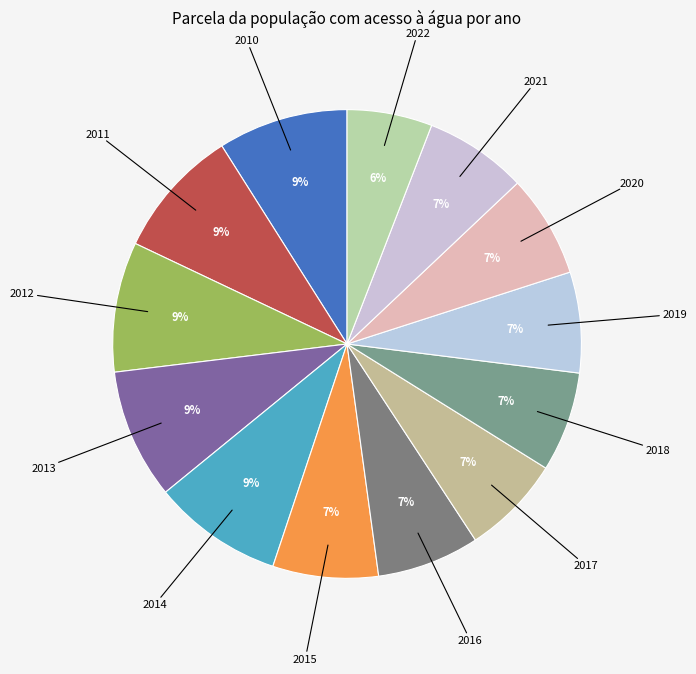

Which has a higher value, 2021 or 2014?

2014